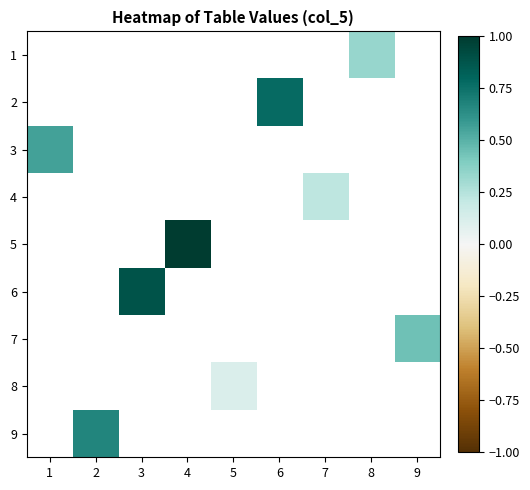

How many positive values does the 1 series have?

1